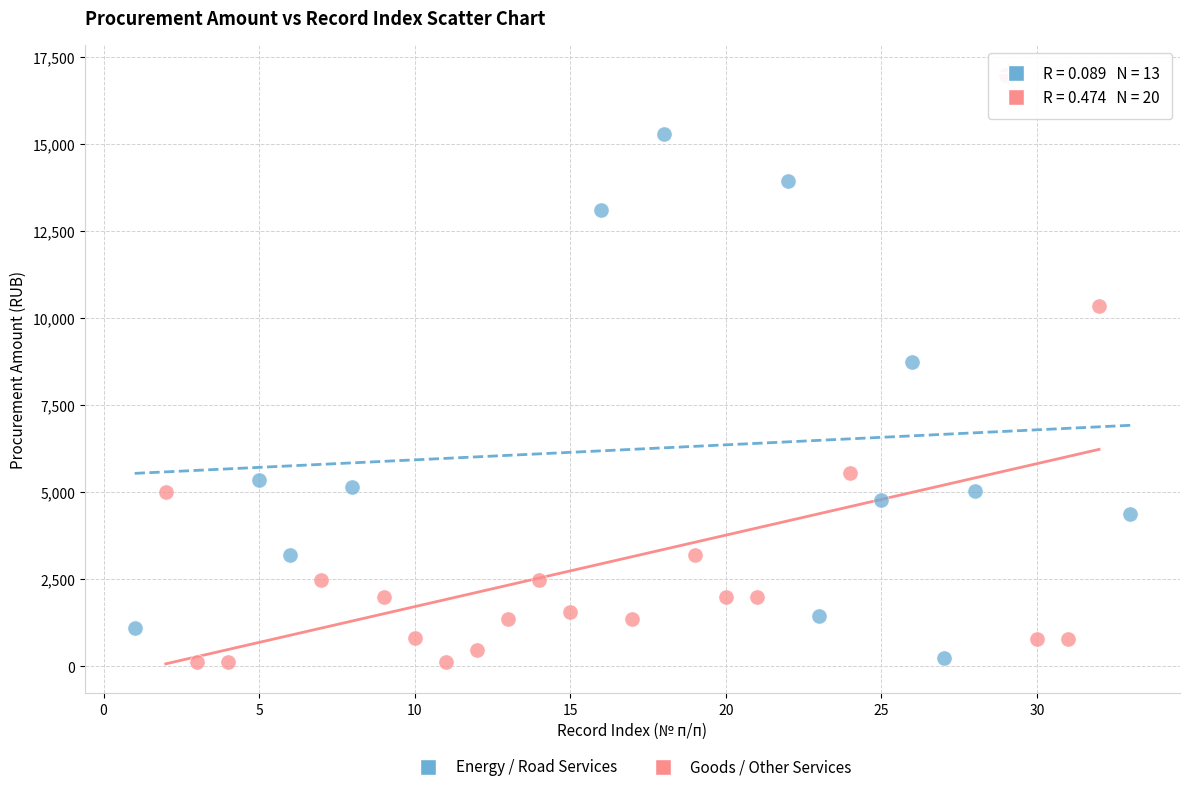

Which series has the largest Y range (max minus min)?

Goods / Other Services